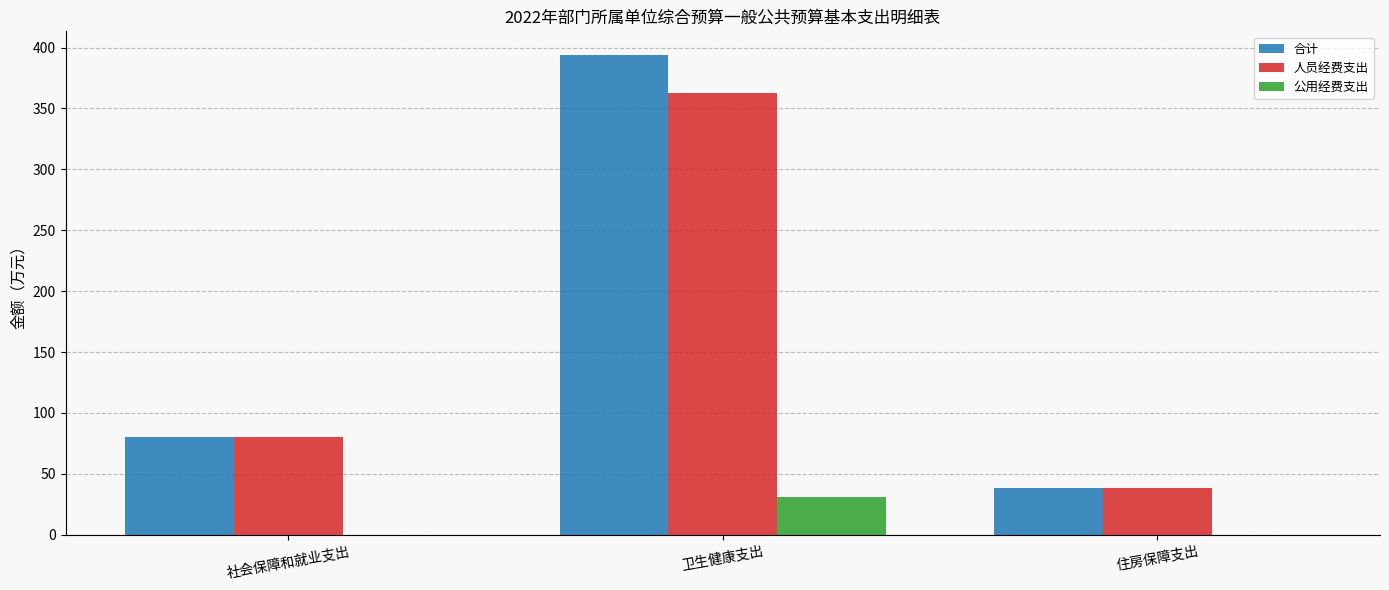

Between 社会保障和就业支出 and 卫生健康支出, which series saw the biggest shift?

合计